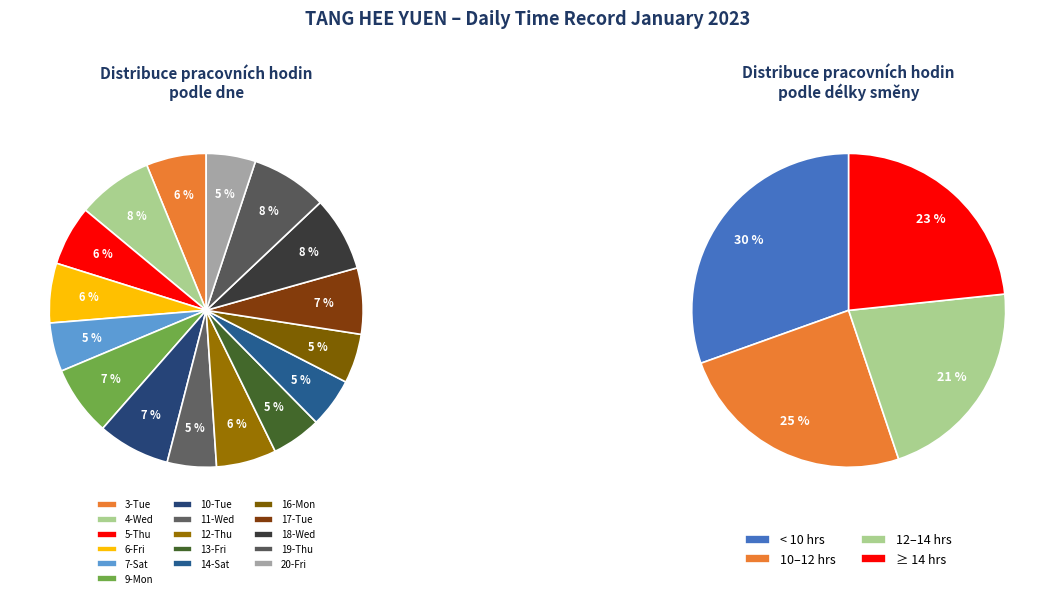

The 4-Wed slice represents 18% of the pie. True or false?

False